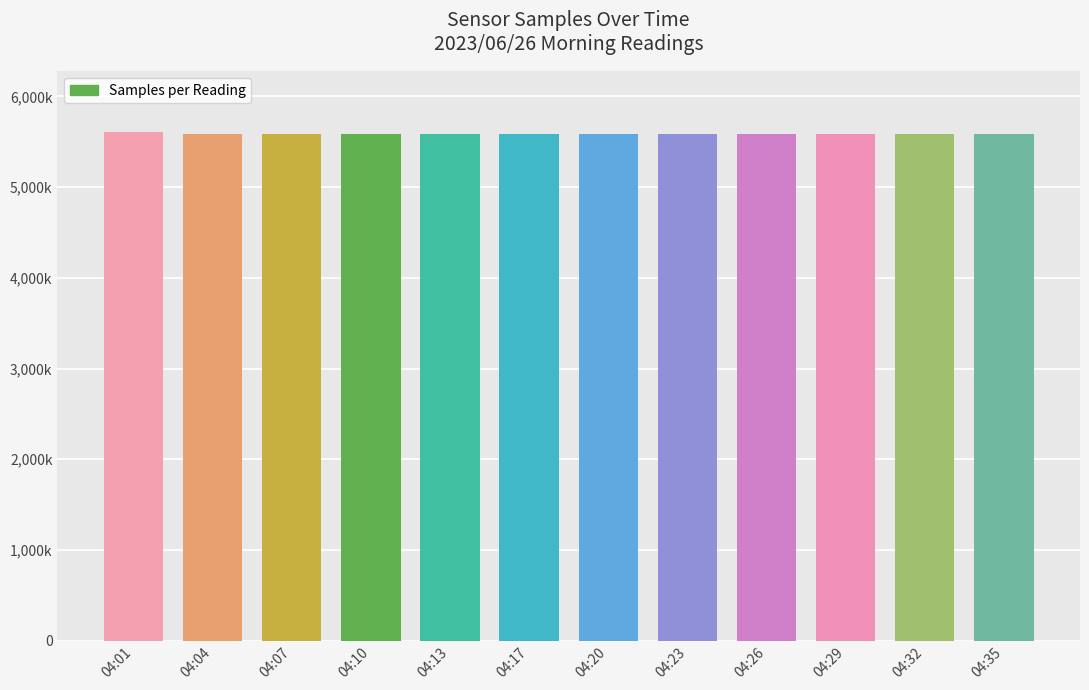

What is the difference between the values at 04:13 and 04:10?

816